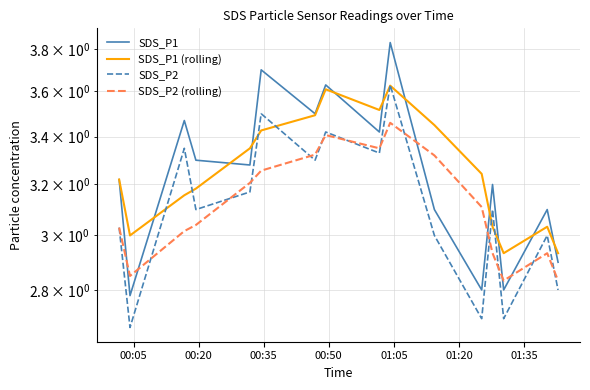

What is the difference between the maximum and minimum values in the SDS_P1 (rolling) series?

0.7